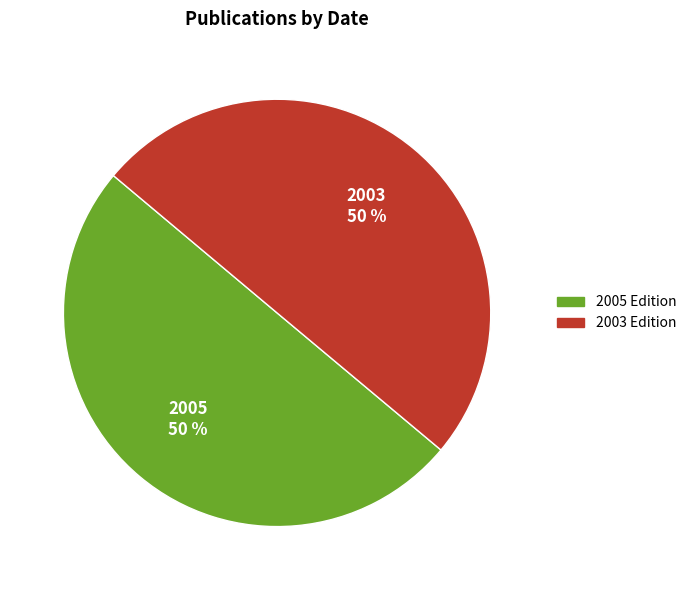

Count the number of slices in the pie.

2